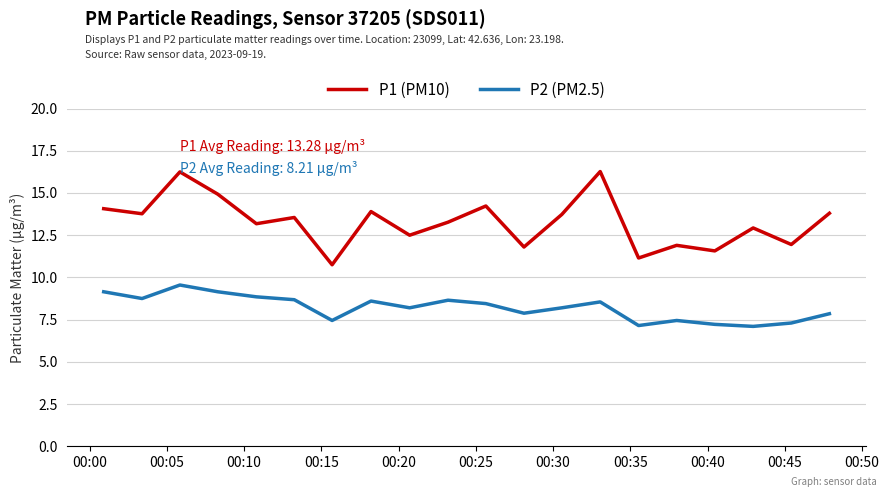

Which series has the largest total across all categories?

P1 (PM10)